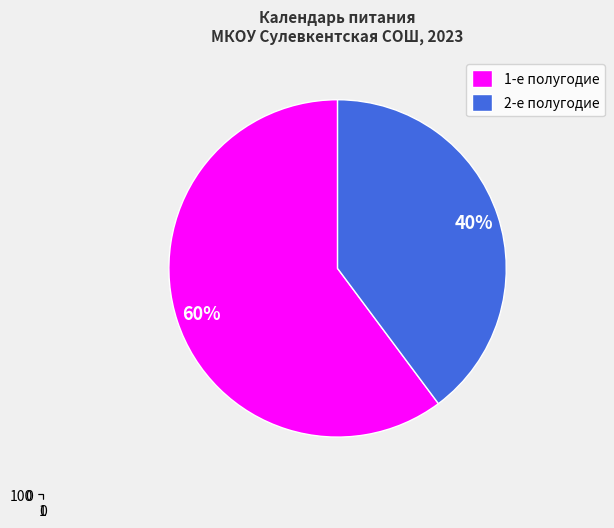

Rank the categories by value from highest to lowest.

1-е полугодие, 2-е полугодие